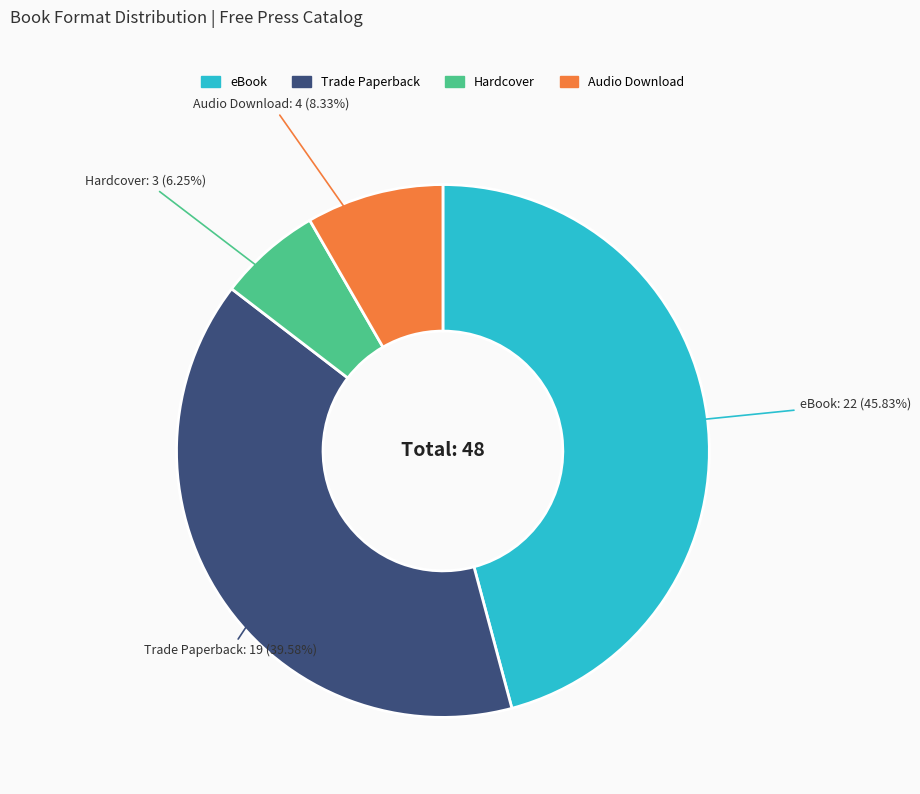

Is there any slice that represents more than half of the pie?

No